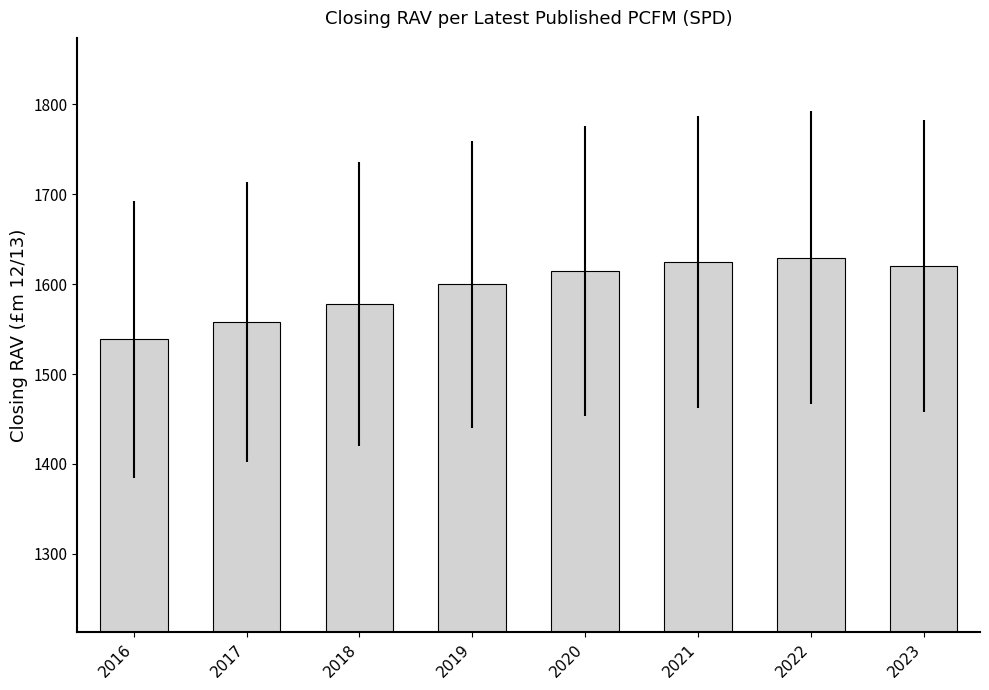

What is the value of the 7th bar from the left?

1629.7